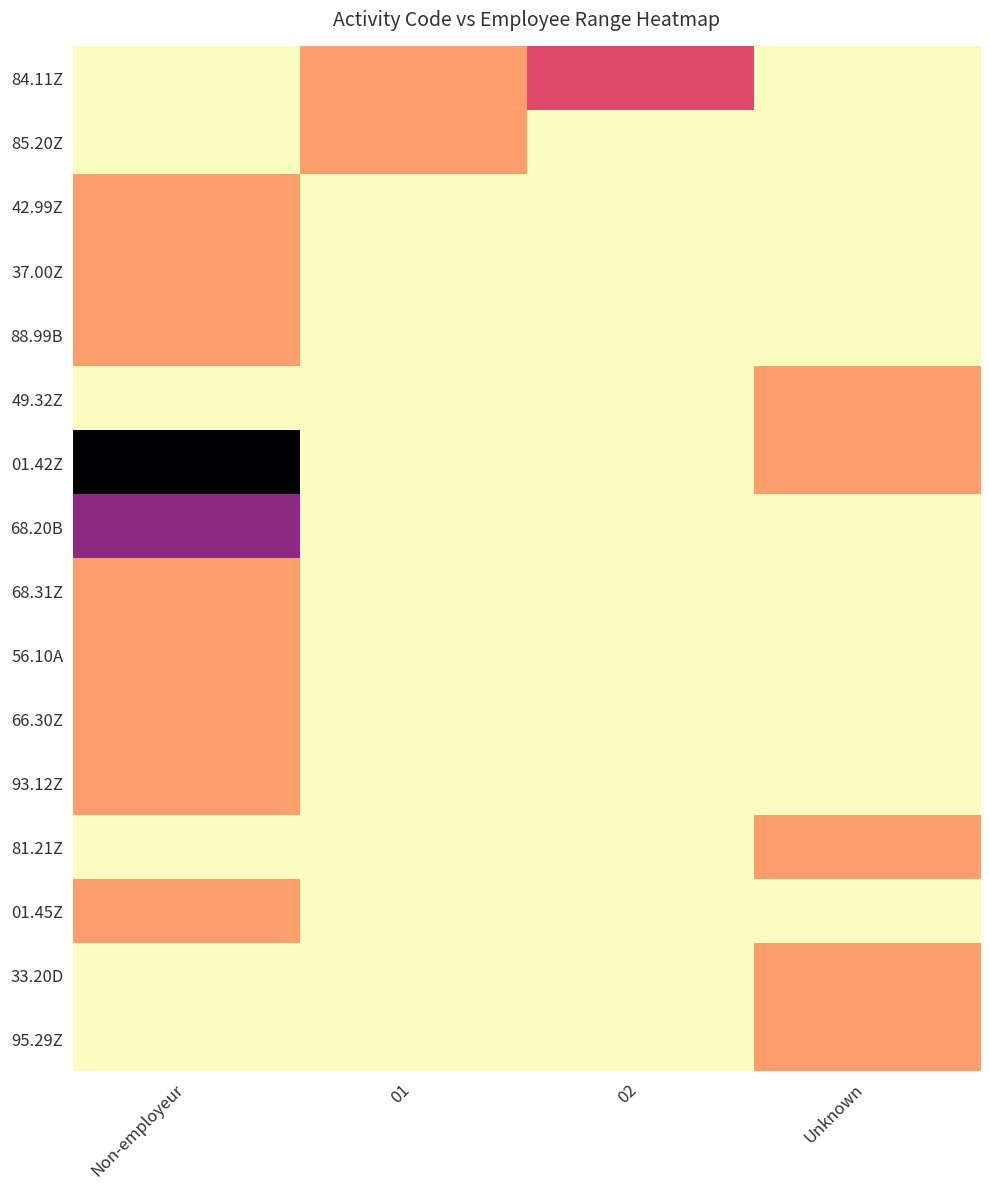

The value of 68.31Z at 02 is -1. True or false?

False